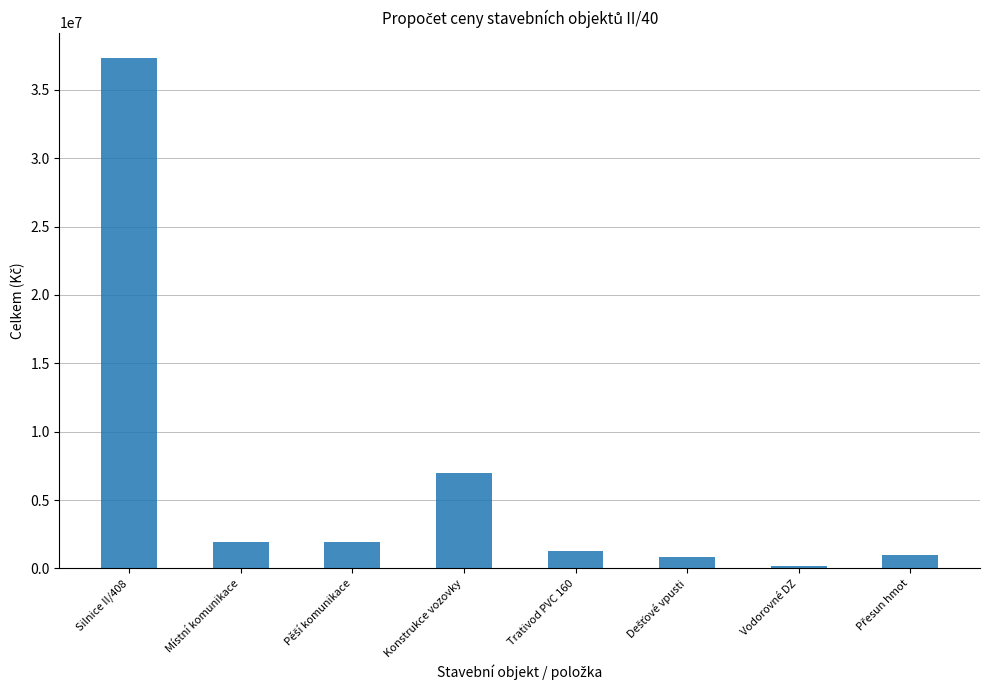

True or false: the data shows 10063410 at Konstrukce vozovky.

False